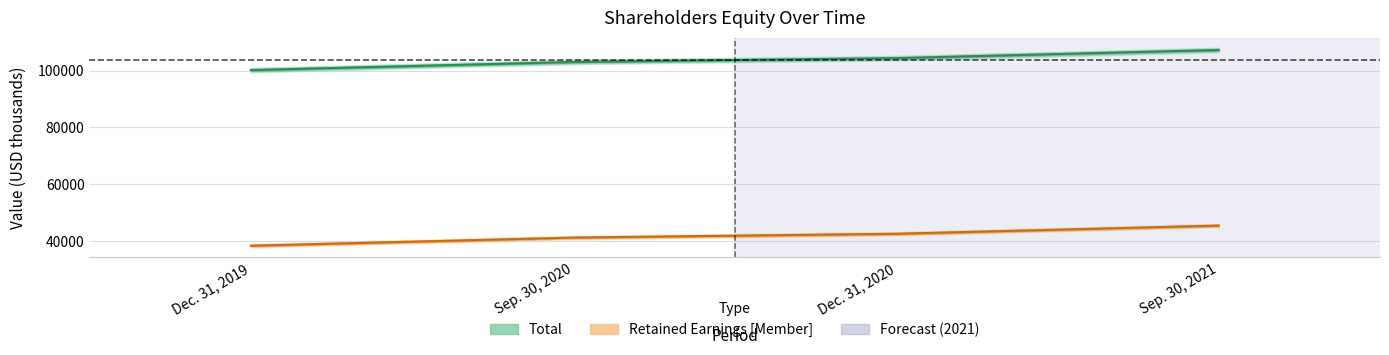

Which series has the widest spread of values?

Total